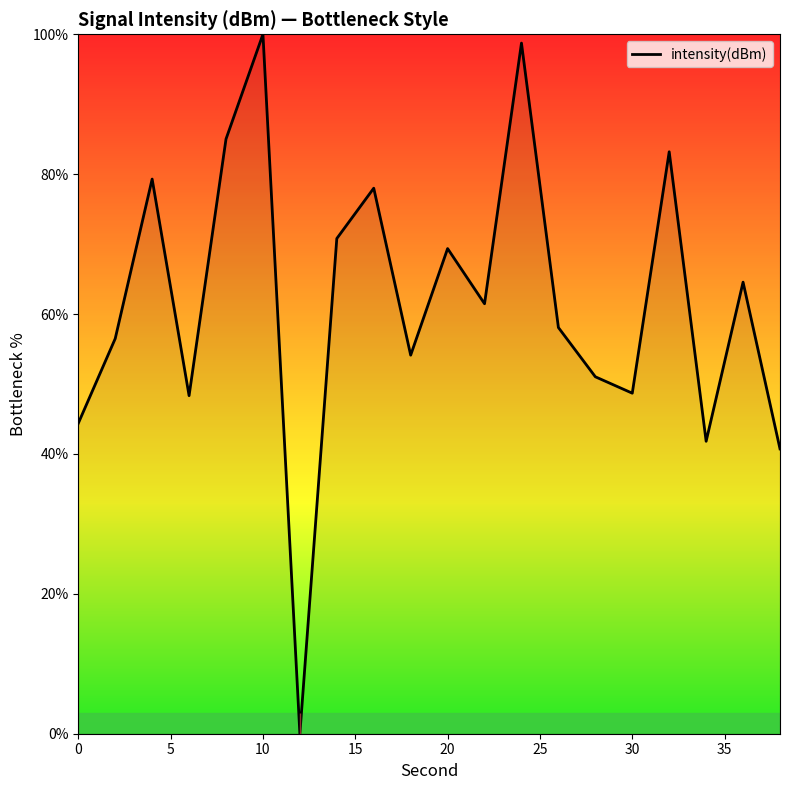

What is the greatest value displayed?

100.0